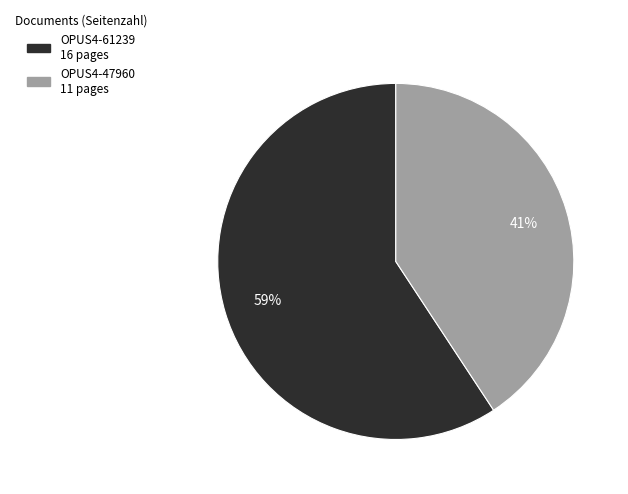

Is OPUS4-61239 the majority of the pie?

Yes